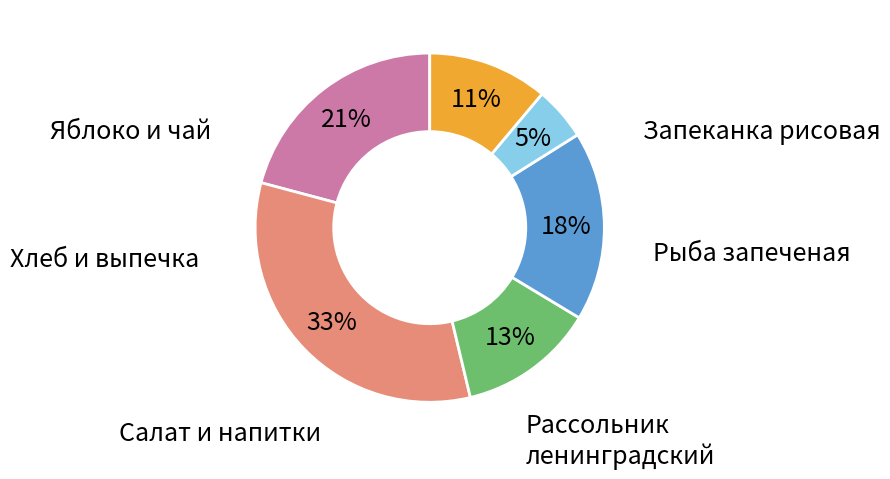

Is there a majority slice in this chart?

No